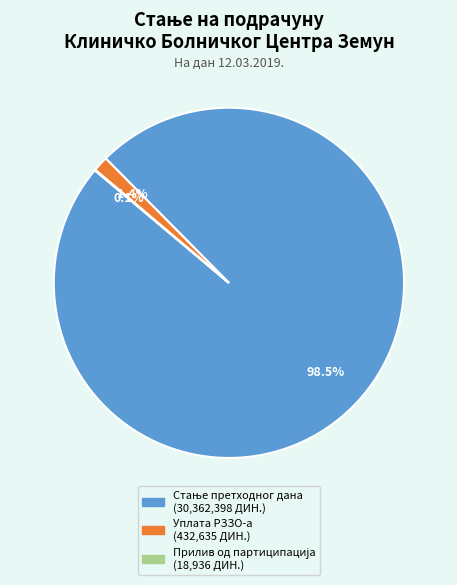

Is there any slice that represents more than half of the pie?

Yes